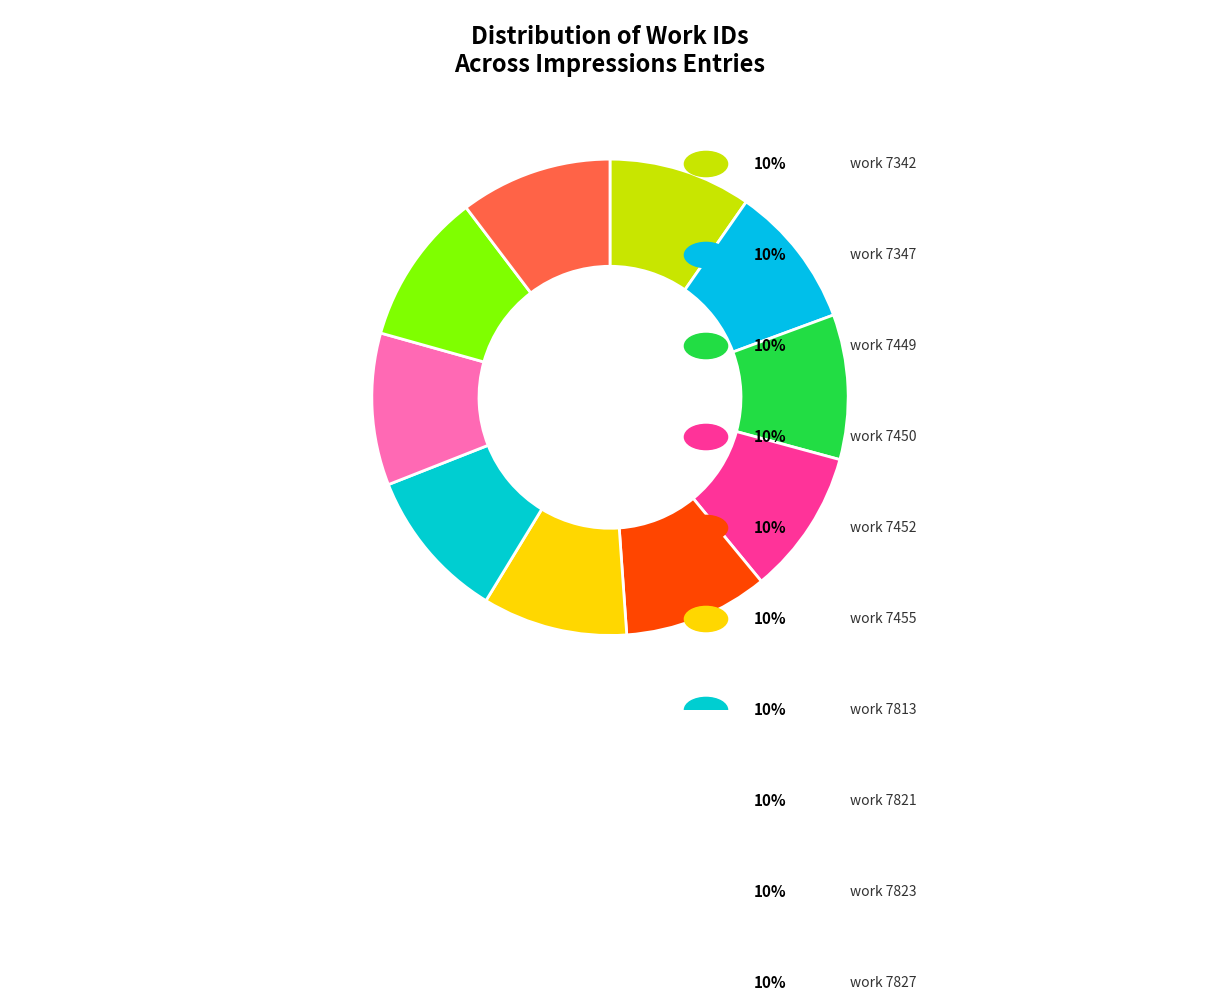

Does any single category account for the majority?

No